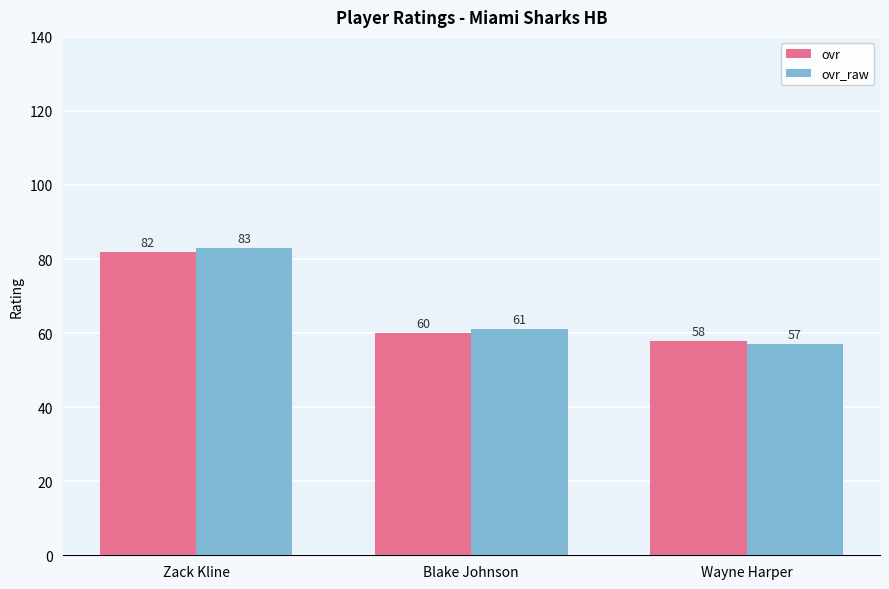

What is the difference between the highest and lowest values at Wayne Harper?

1